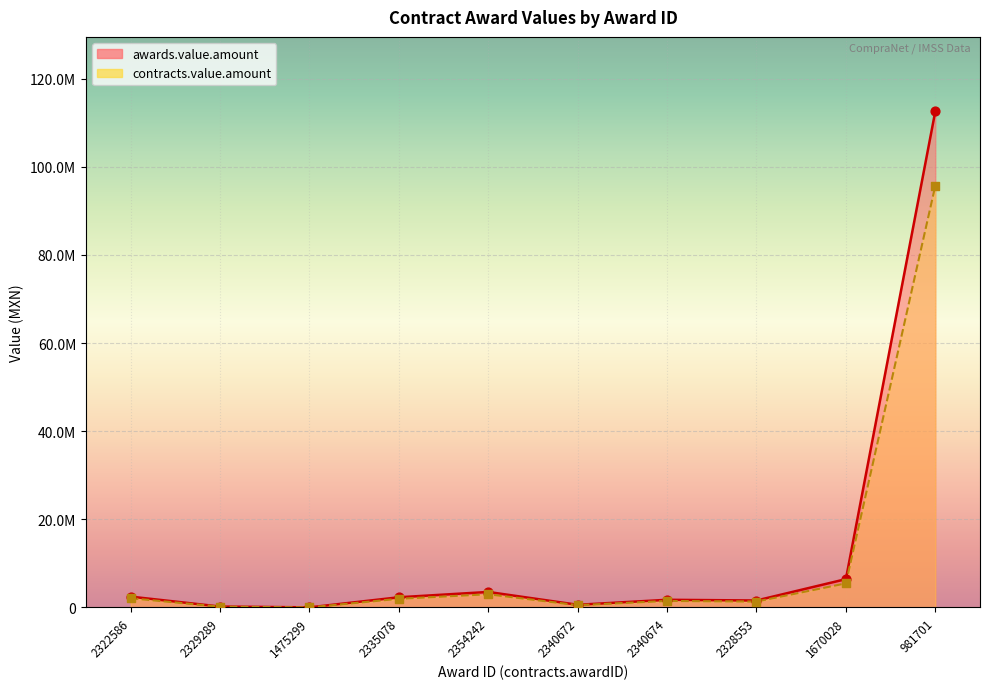

Which series reaches the maximum Y coordinate?

awards.value.amount